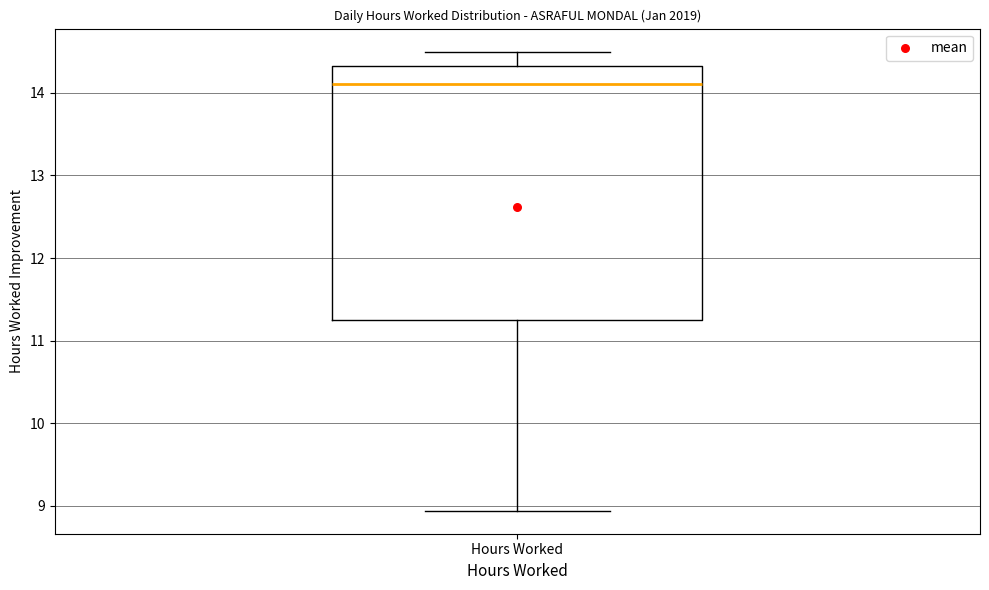

Read this box plot against the y-axis: the position of the median line, the range covered by the box, and the ends of both whiskers. The values are not printed on the chart, so give them approximately, as read against the axis.

median 14.1, box 11.3 to 14.3, whiskers 8.9 to 14.5